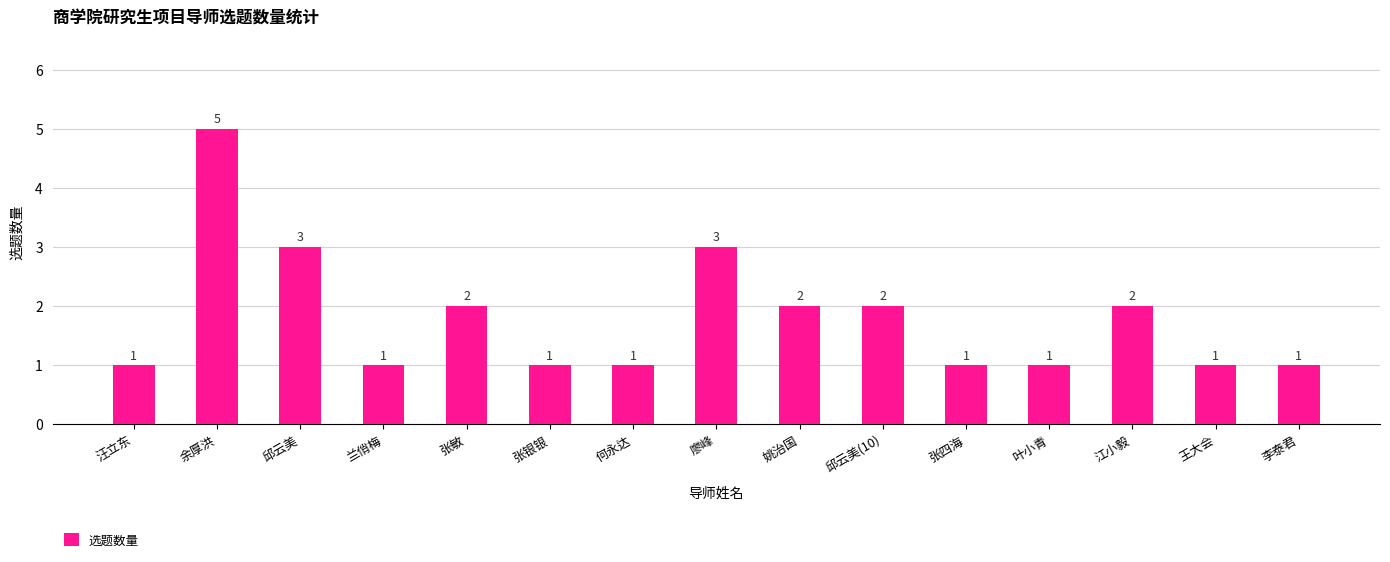

Reading left to right, transcribe all the data shown in this chart.

1	5	3	1	2	1	1	3	2	2	1	1	2	1	1